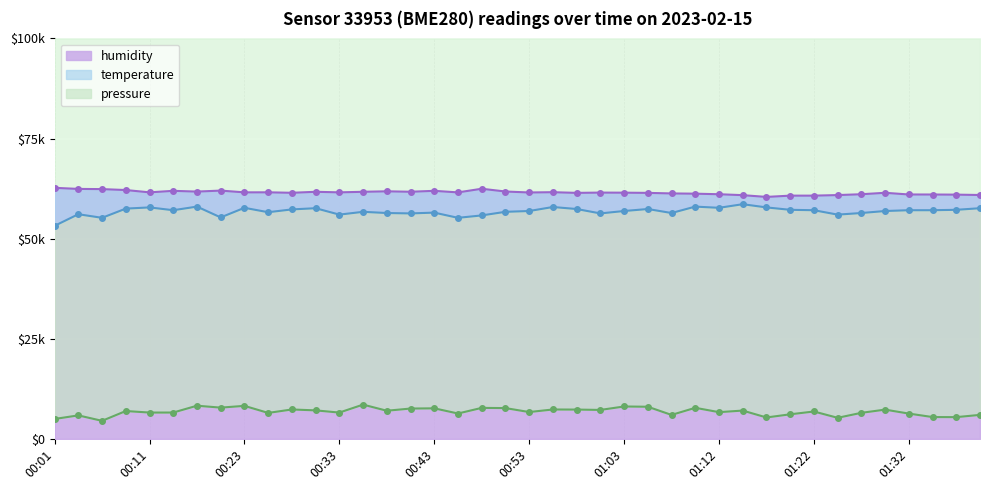

True or false: temperature and pressure cross at least once.

False